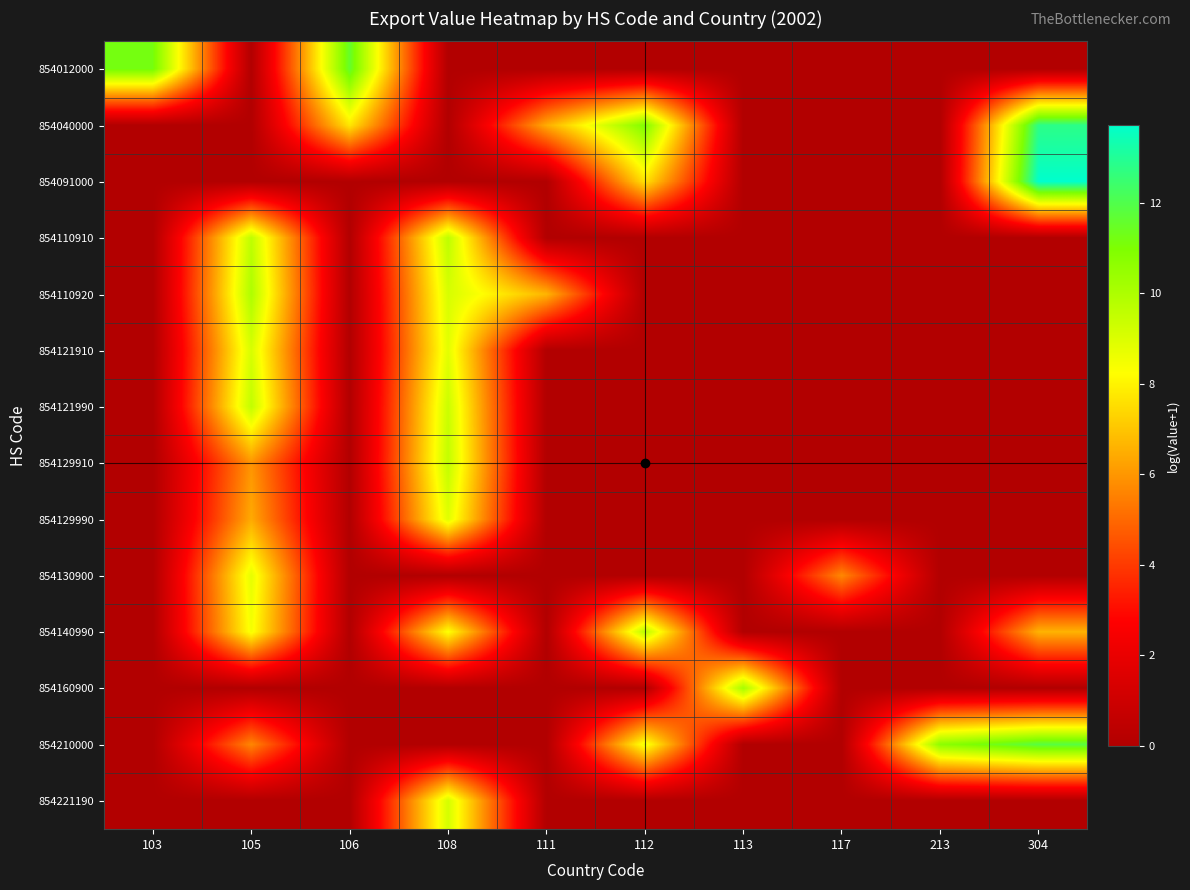

List the series in order of their peak value, highest first.

854091000, 854040000, 854210000, 854012000, 854160900, 854110920, 854140990, 854110910, 854121990, 854129910, 854221190, 854121910, 854129990, 854130900